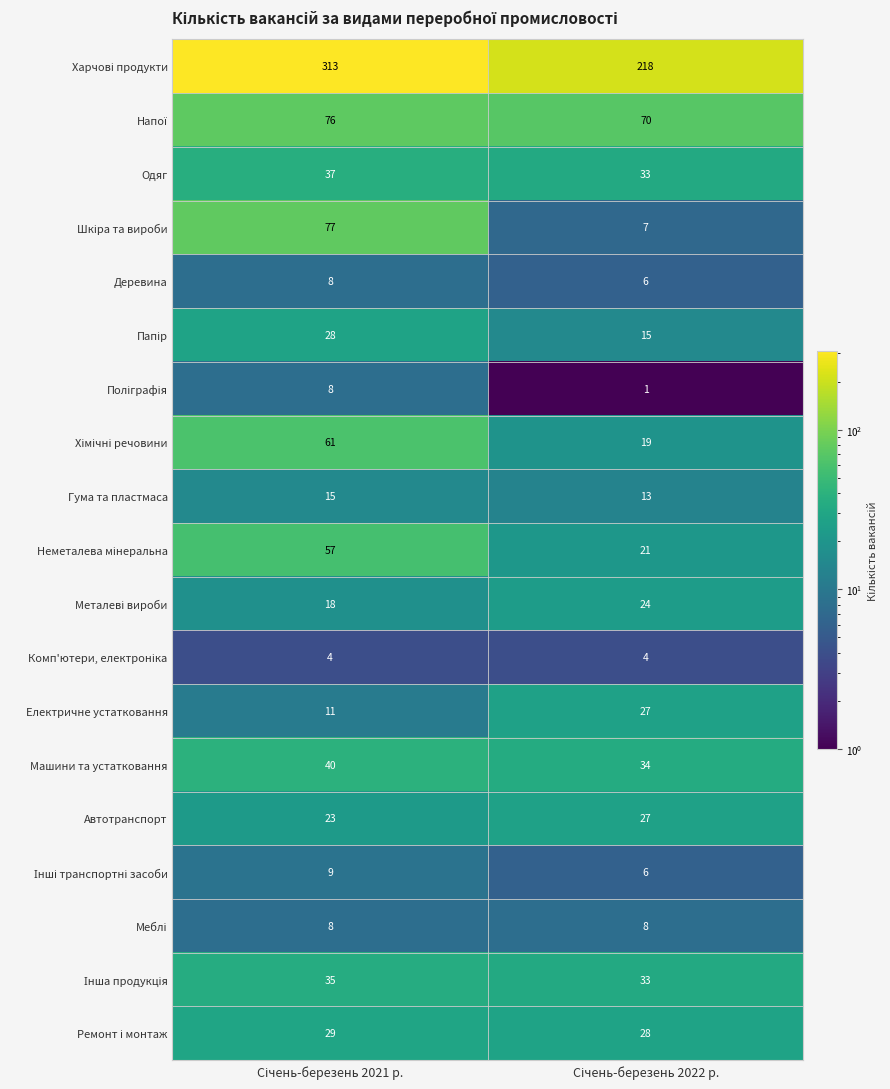

What is the sum of all Деревина values?

14